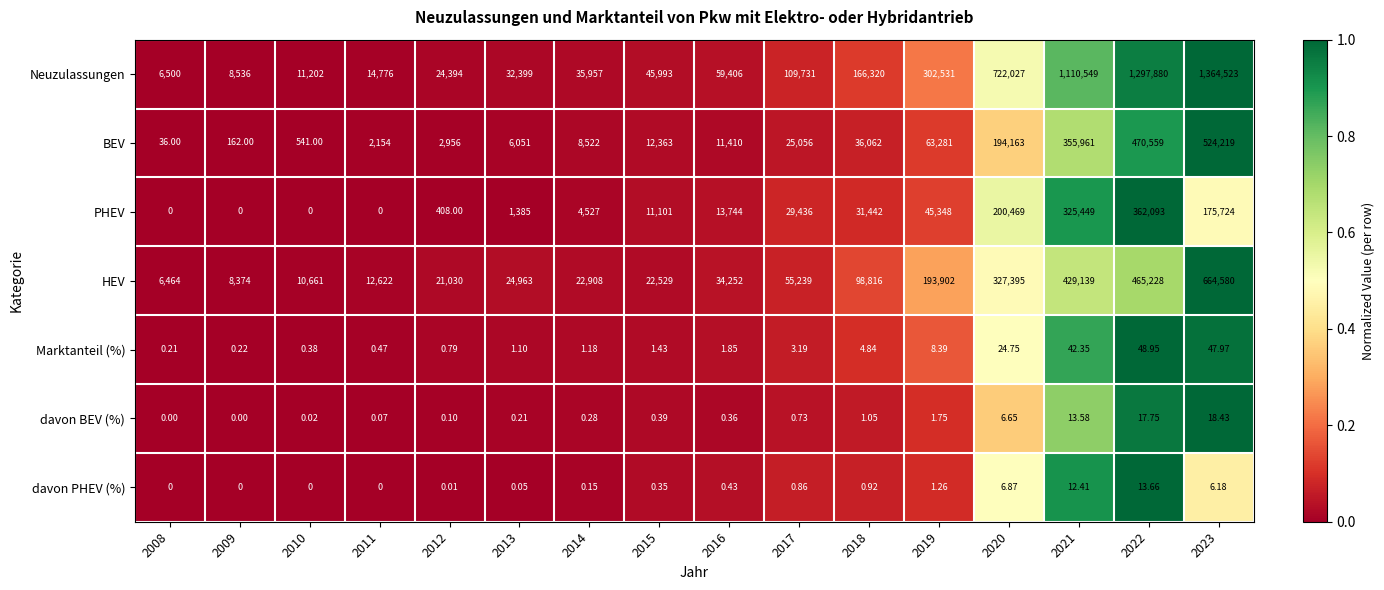

Which series has the largest total across all categories?

Neuzulassungen